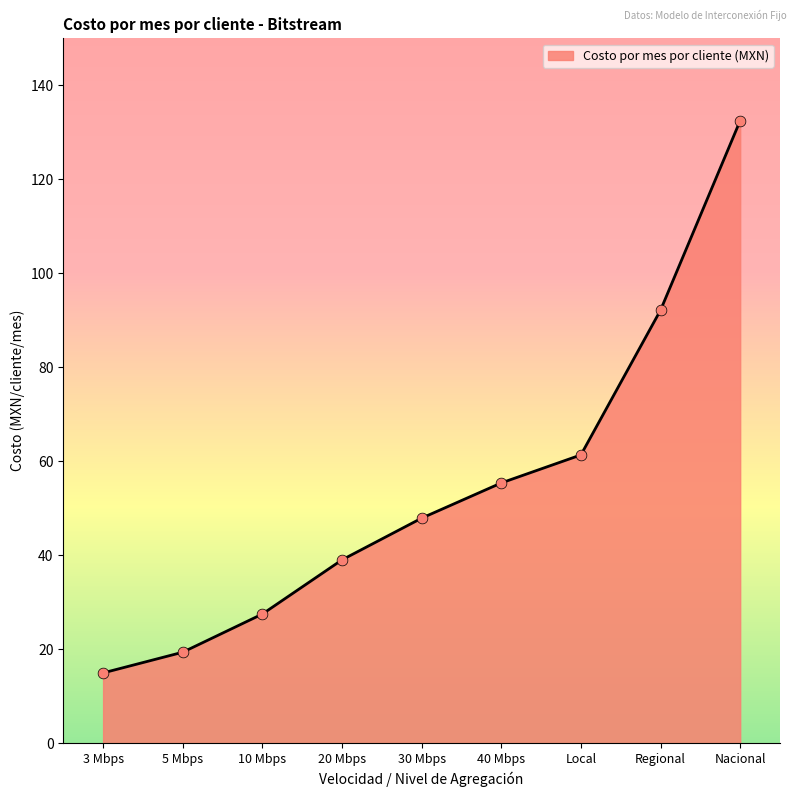

What is the ratio of the value at Regional to the value at 5 Mbps?

4.8